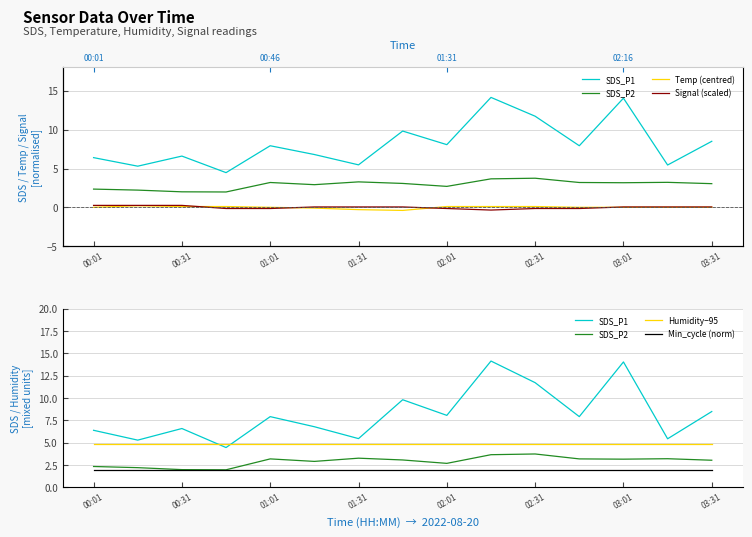

True or false: Temp (centred) and Min_cycle (norm) cross at least once.

False